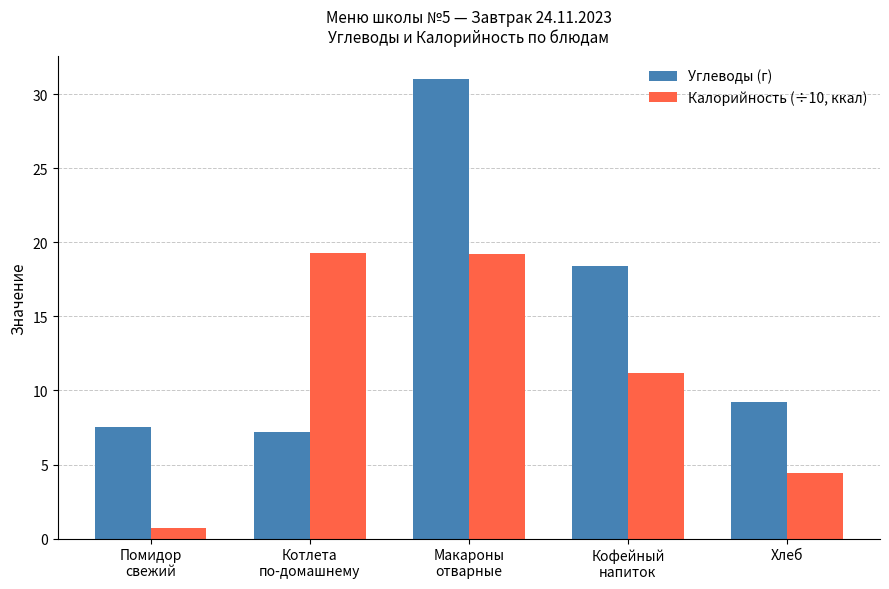

Is it true that Углеводы (г) equals 5.1 at Помидор
свежий?

False